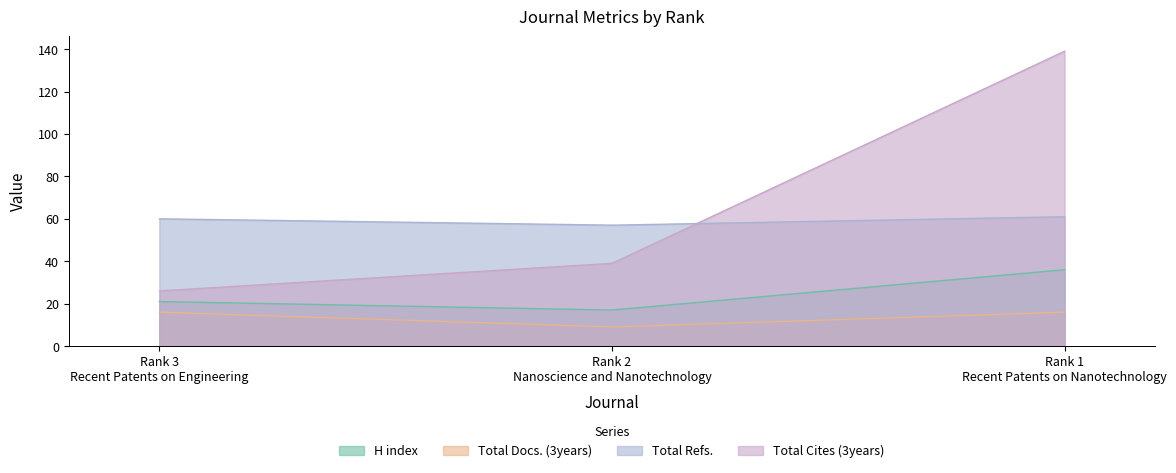

How many distinct data groups are displayed?

4